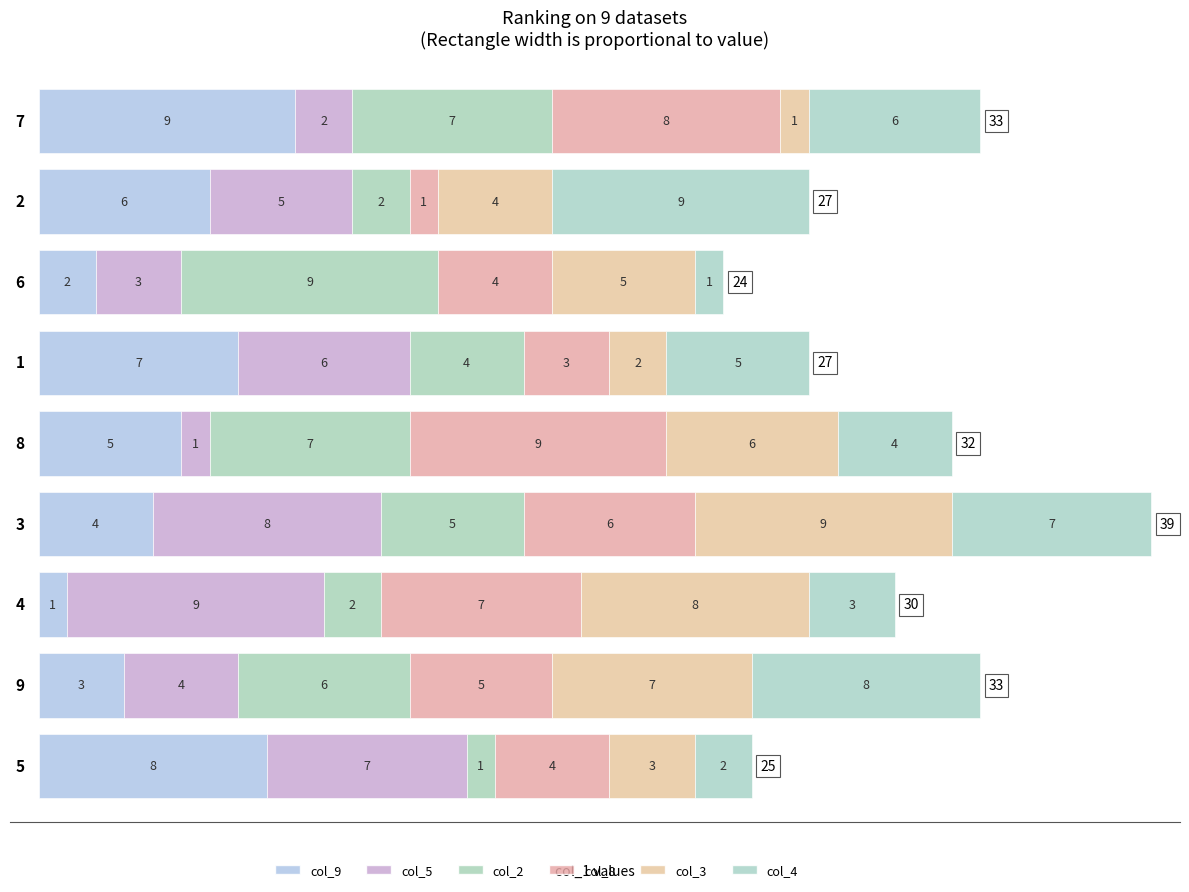

At how many categories does at least one series exceed 2?

9